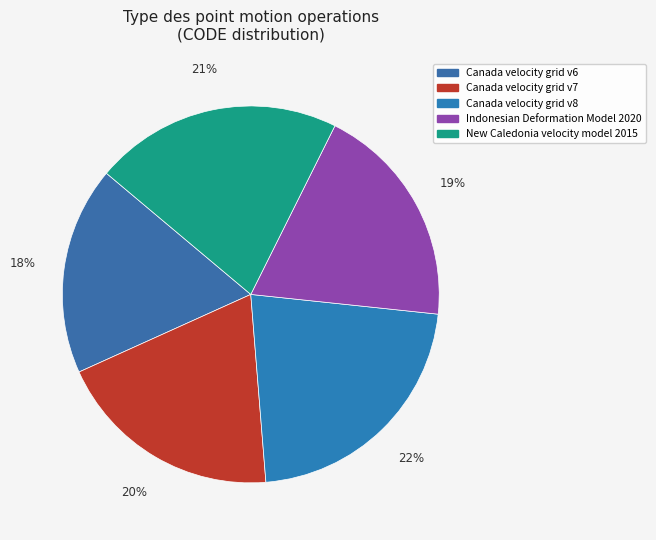

True or false: New Caledonia velocity model 2015 accounts for 16% of the total.

False